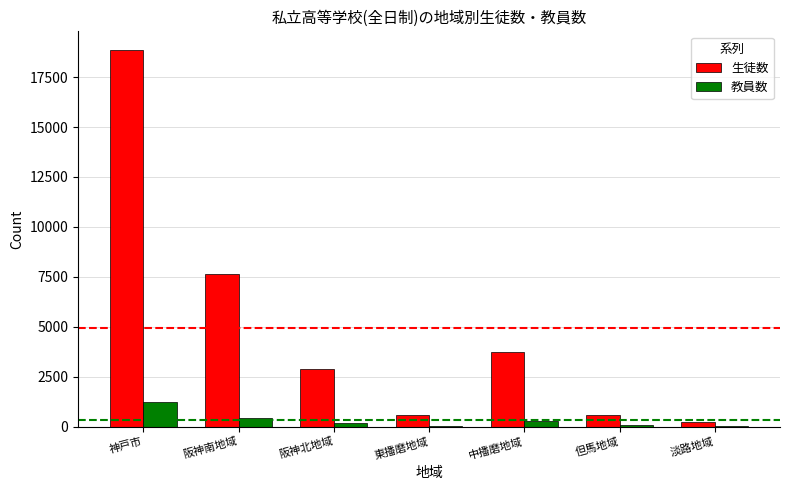

The 生徒数 series shows 556 at 但馬地域. True or false?

True